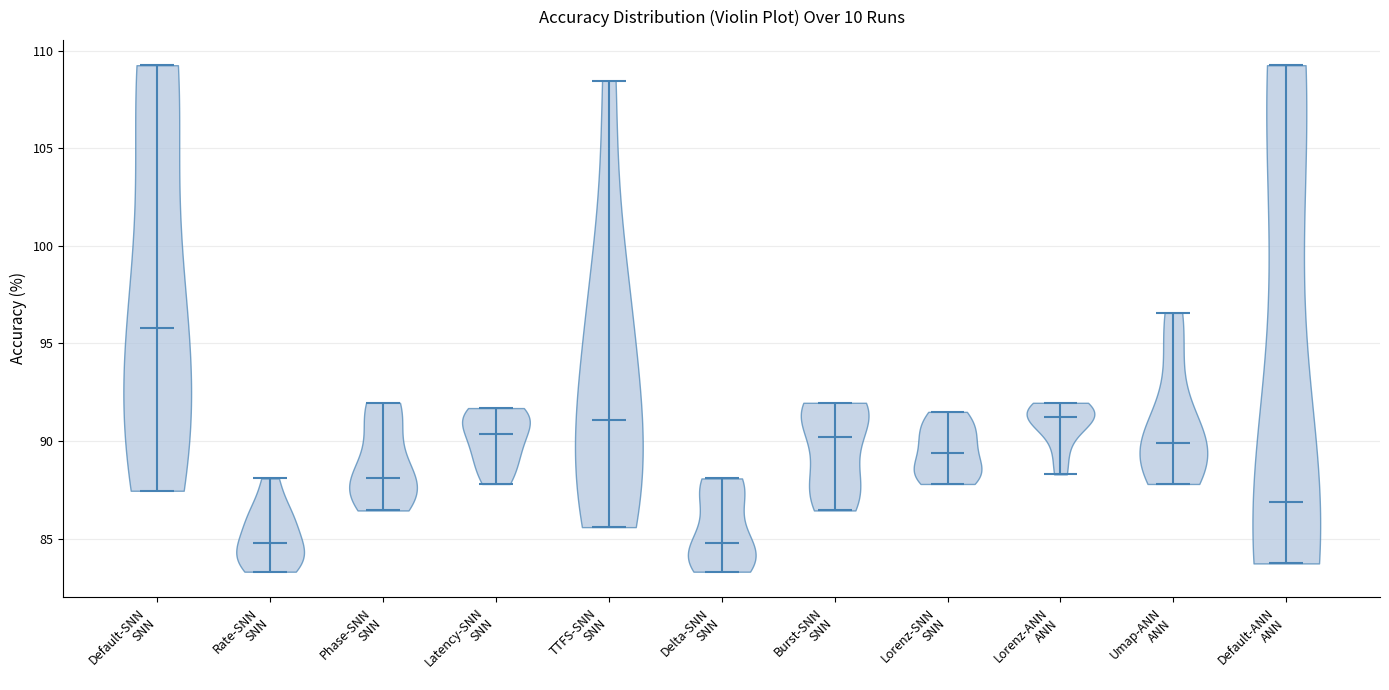

Reading left to right, read every violin against the y-axis: where its median line is, and the lowest and highest points it reaches. The values are not printed on the chart, so give them approximately, as read against the axis.

Default-SNN SNN: median line 96.0, lowest point 87.5, highest point 109.5
Rate-SNN SNN: median line 85.0, lowest point 83.5, highest point 88.0
Phase-SNN SNN: median line 88.0, lowest point 86.5, highest point 92.0
Latency-SNN SNN: median line 90.5, lowest point 88.0, highest point 91.5
TTFS-SNN SNN: median line 91.0, lowest point 85.5, highest point 108.5
Delta-SNN SNN: median line 85.0, lowest point 83.5, highest point 88.0
Burst-SNN SNN: median line 90.0, lowest point 86.5, highest point 92.0
Lorenz-SNN SNN: median line 89.5, lowest point 88.0, highest point 91.5
Lorenz-ANN ANN: median line 91.0, lowest point 88.5, highest point 92.0
Umap-ANN ANN: median line 90.0, lowest point 88.0, highest point 96.5
Default-ANN ANN: median line 87.0, lowest point 83.5, highest point 109.5